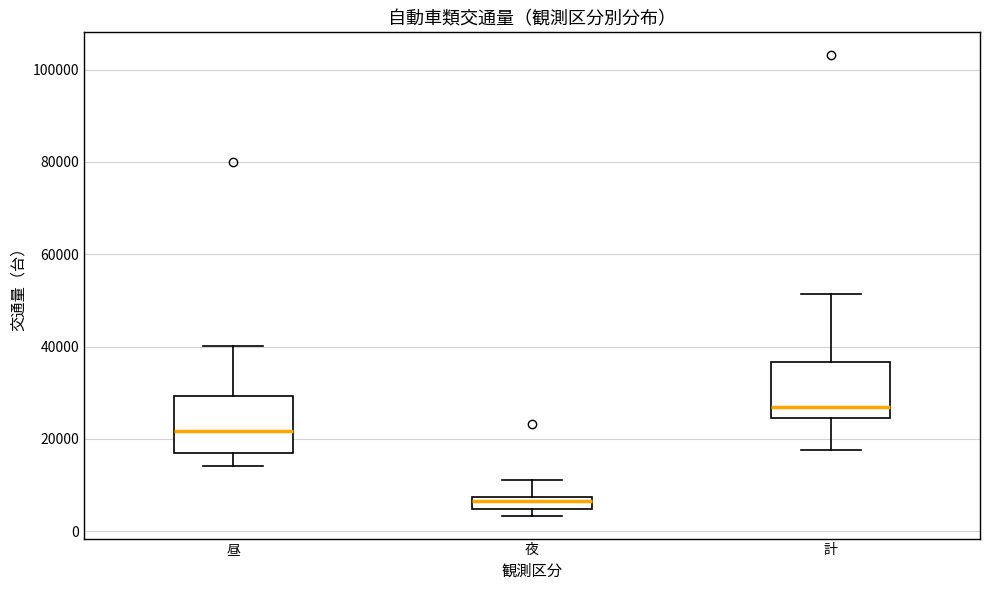

Where is the lower edge of the box for 計 on the y-axis? The values are not printed on the chart, so give them approximately, as read against the axis.

24000